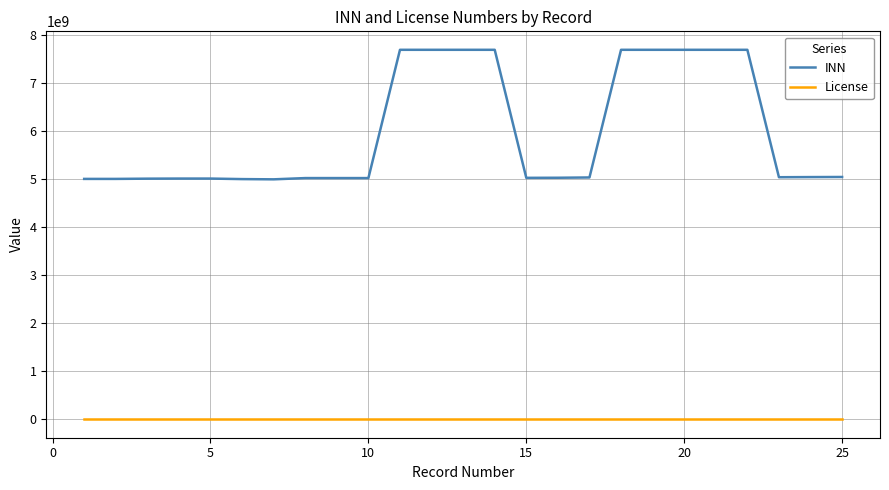

What are all the series names shown in the legend?

INN, License